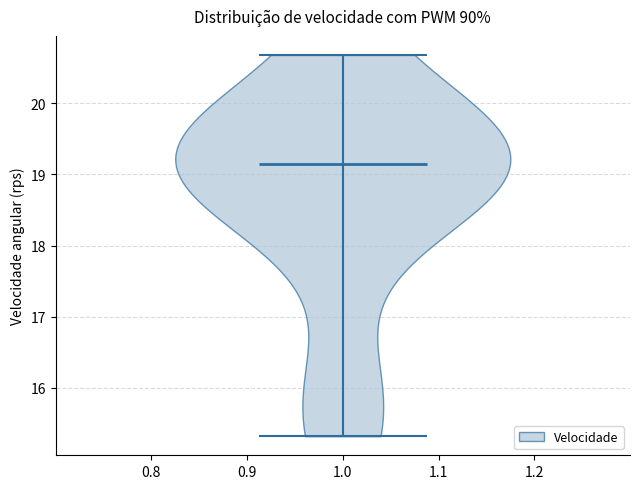

What is the highest point the violin at x = 1.0 reaches on the y-axis? The values are not printed on the chart, so give them approximately, as read against the axis.

20.7